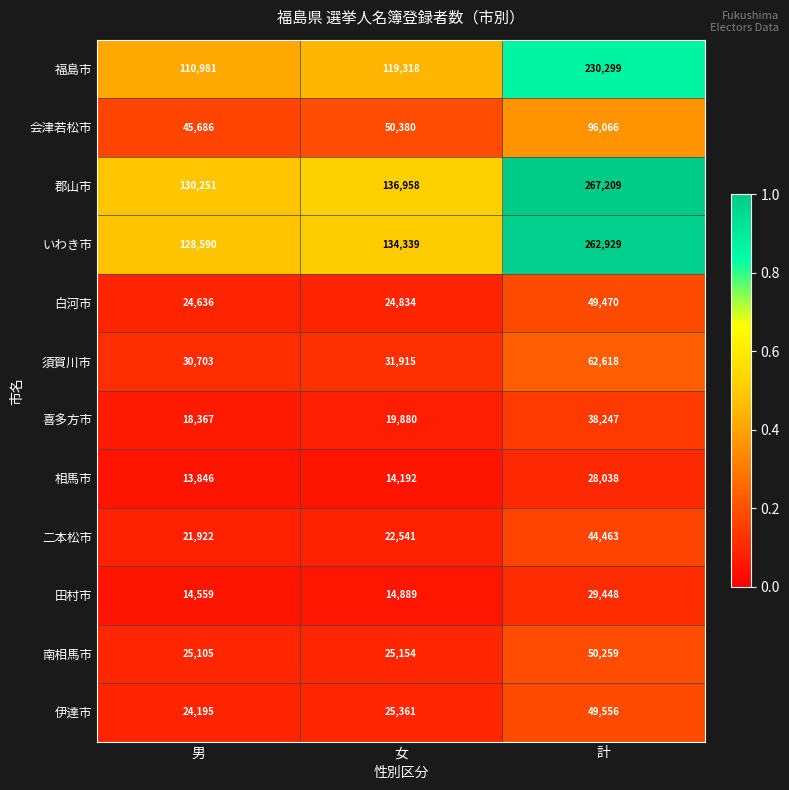

What value does the 二本松市 series have at 女, to the nearest 100?

22500